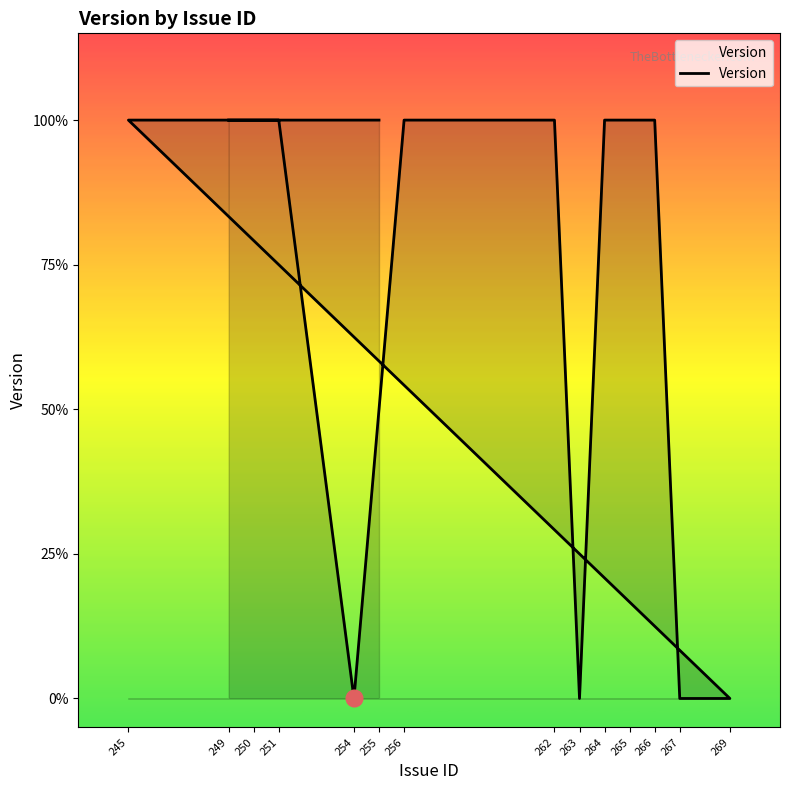

At which category does the data reach its first local valley?

254